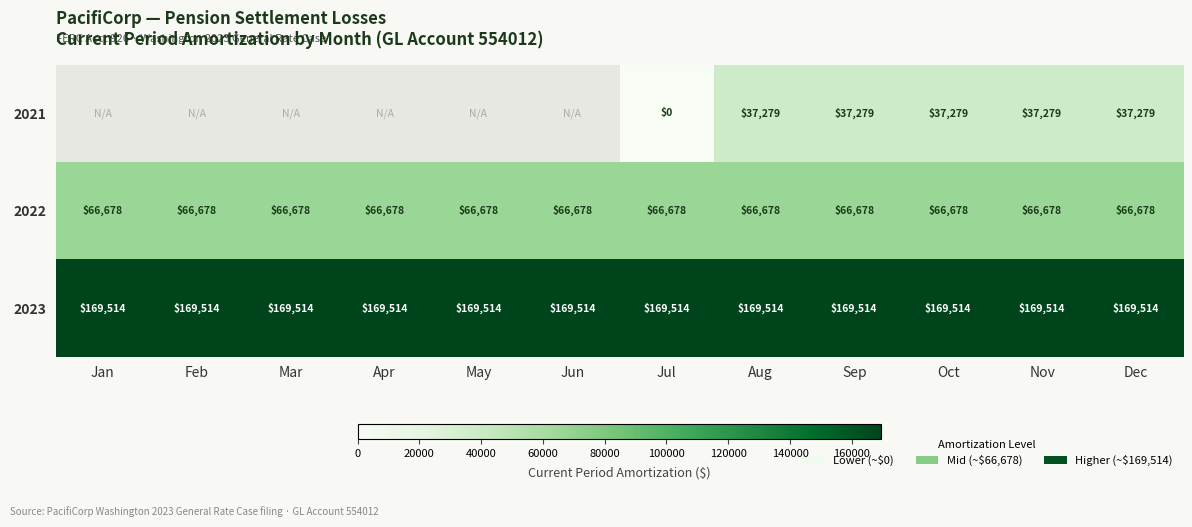

Which has a higher value, Mar or Aug?

Aug